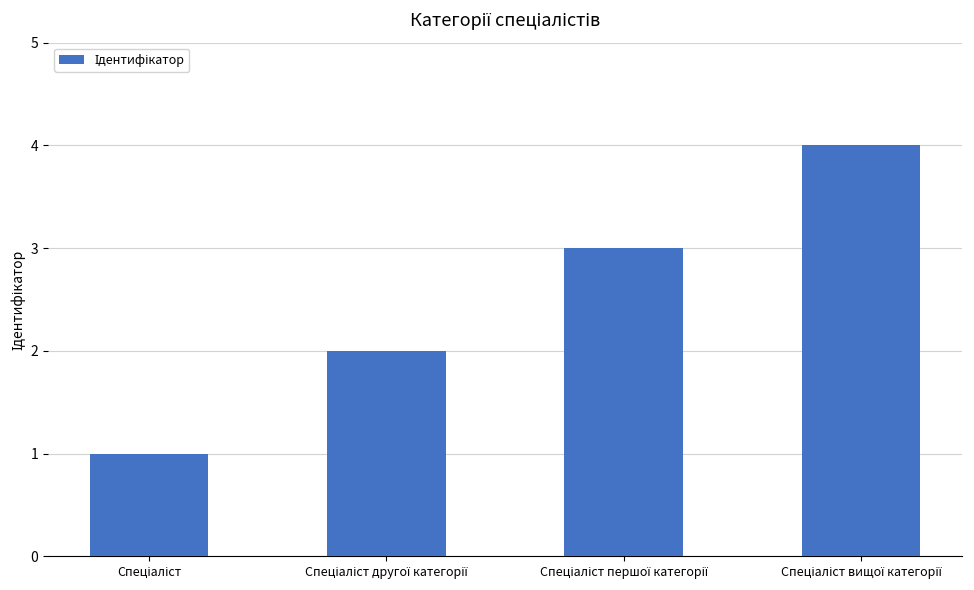

How many values are below 3?

2